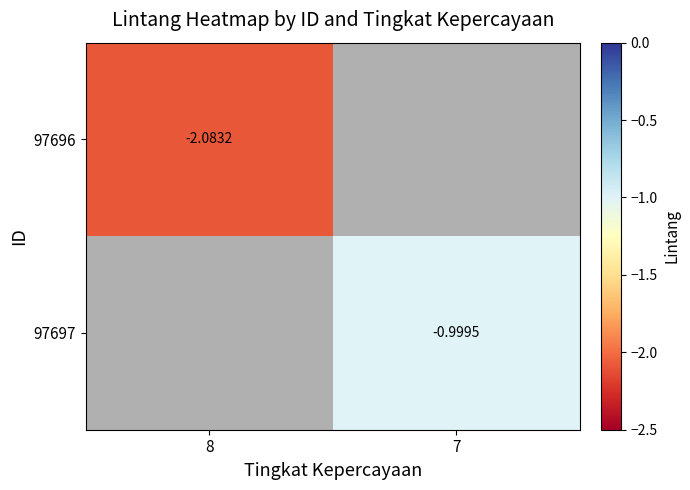

Is the value of 97697 at 7 greater than the value of 97696 at 8?

Yes